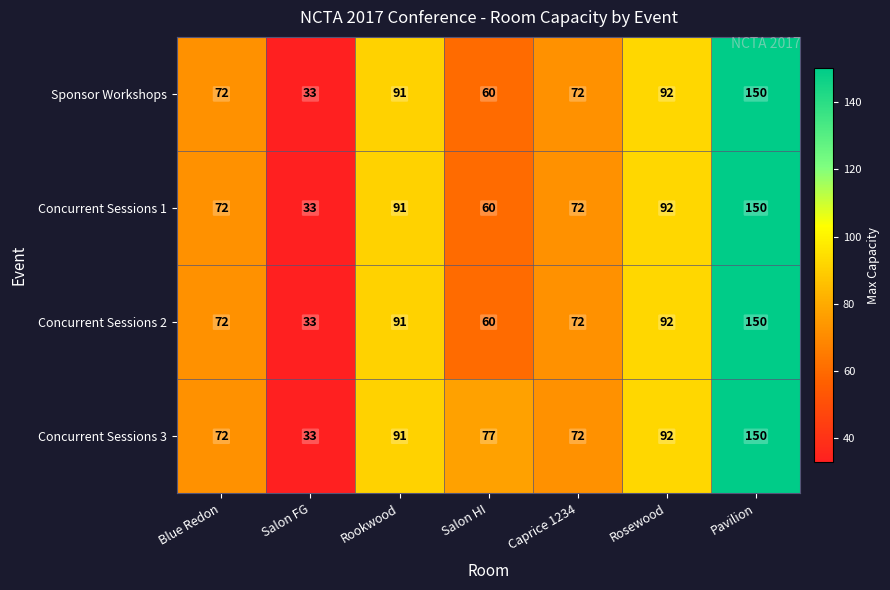

How many series are shown in this chart?

4